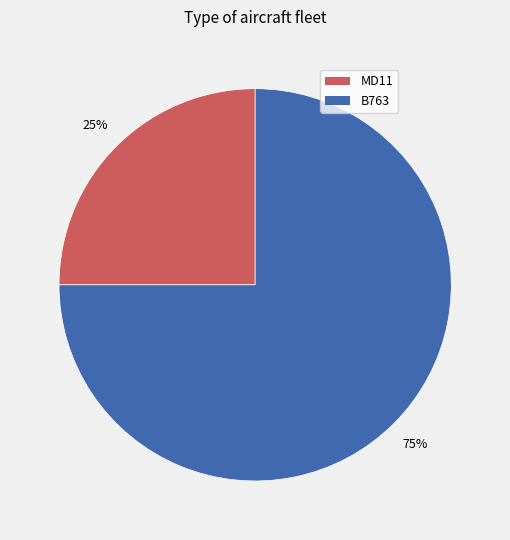

True or false: B763 accounts for 75% of the total.

True